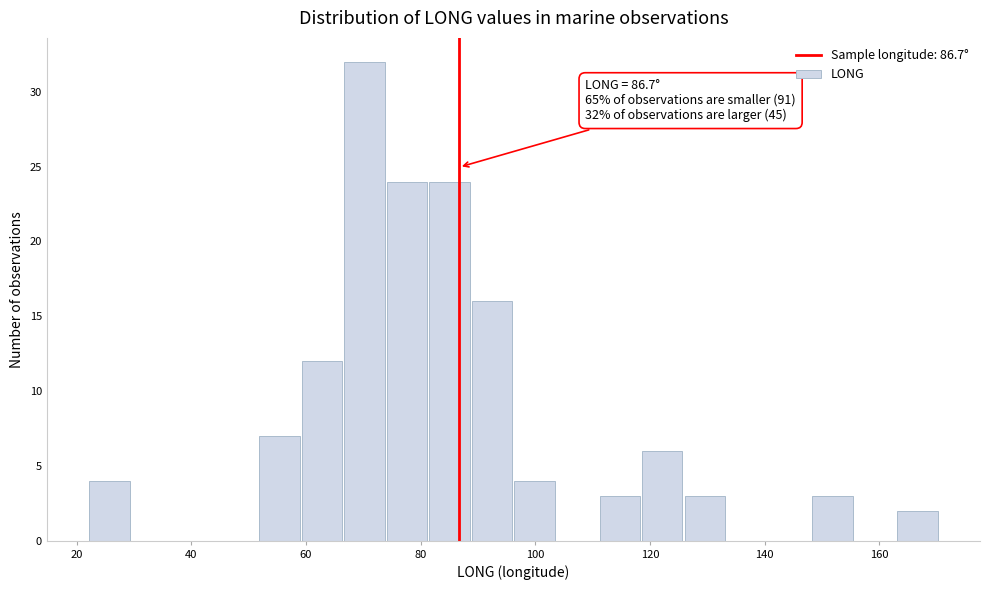

Read against the x-axis, roughly where is the centre of the tallest bar?

70